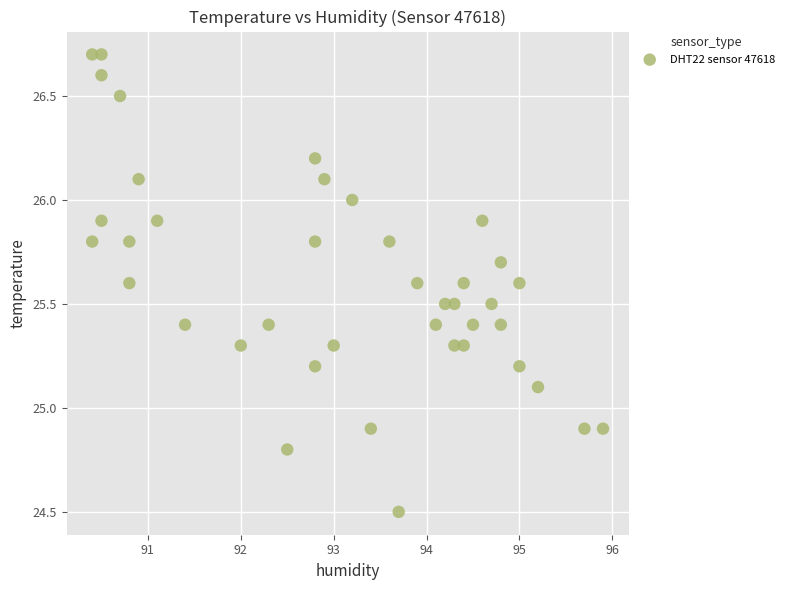

What is the range of X values (max minus min)?

5.5